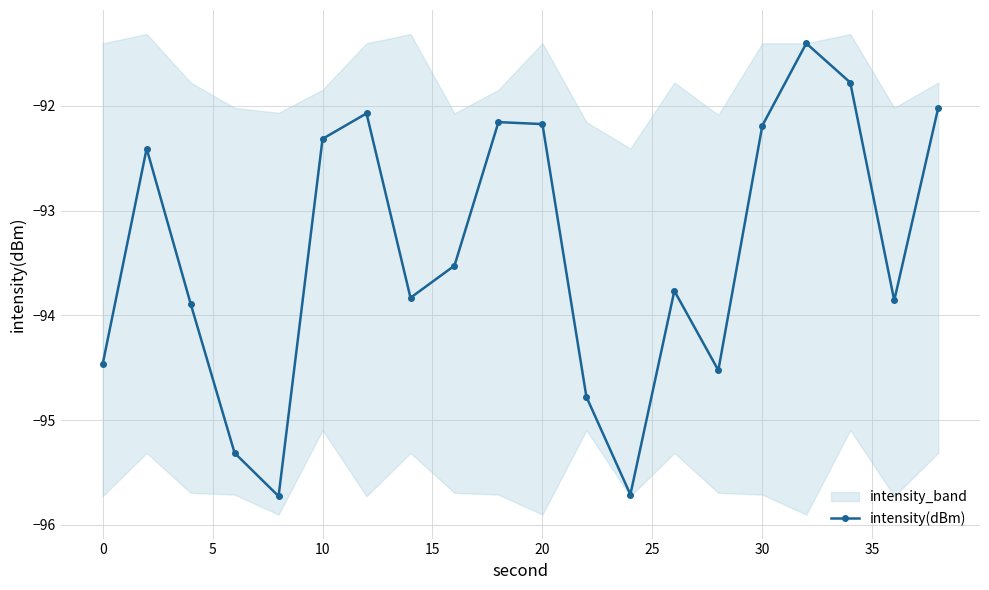

What is the lowest value of the intensity(dBm) series?

-95.7